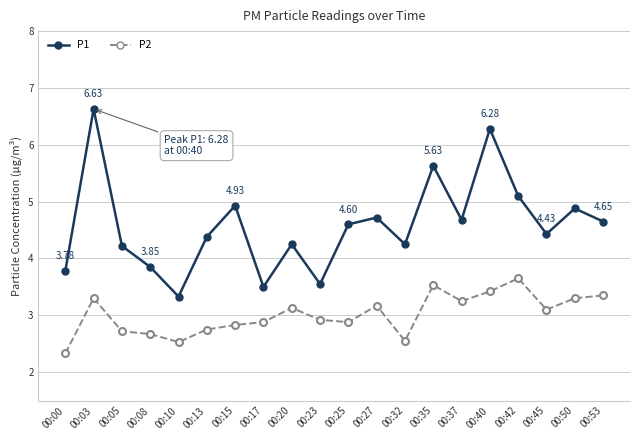

True or false: P1 and P2 intersect in this chart.

False